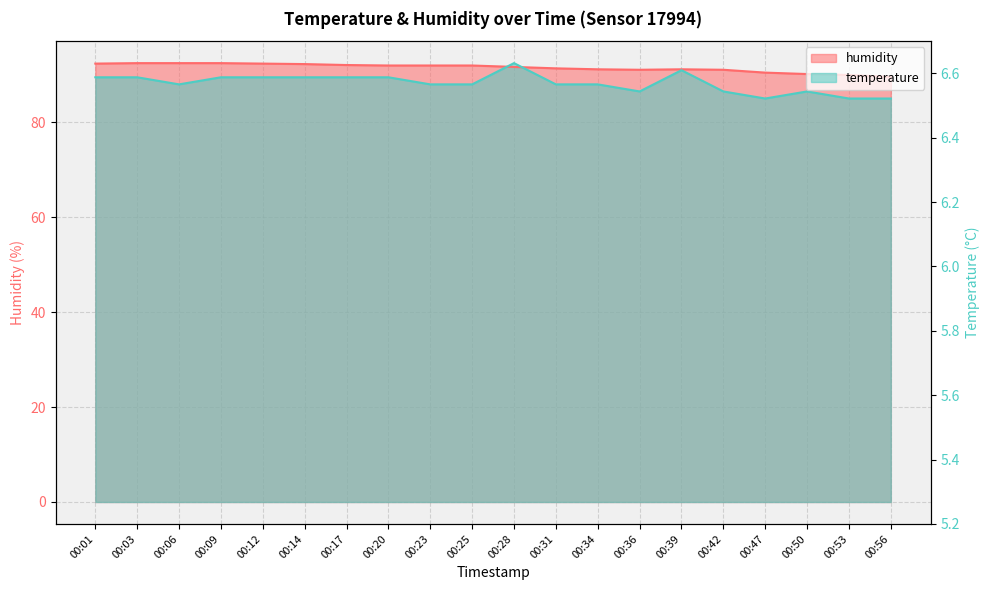

How many lines are shown in the chart?

2